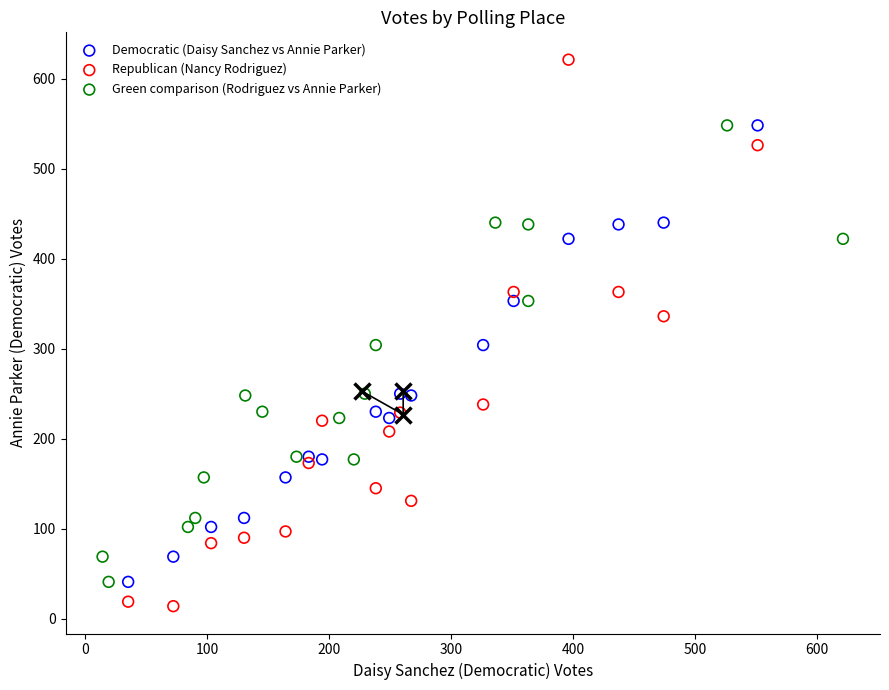

Which series has the widest spread of Y values?

Republican (Nancy Rodriguez)